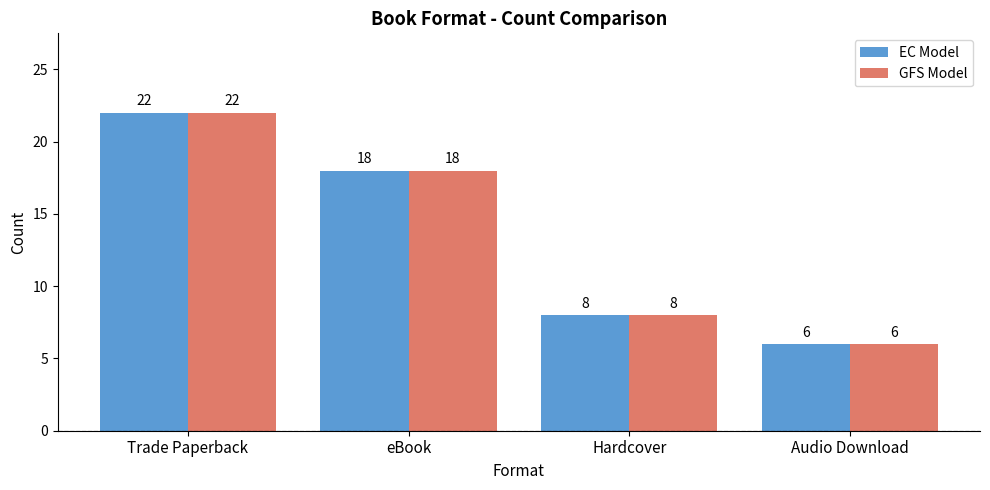

What is the label of the 2nd bar from the right?

Hardcover